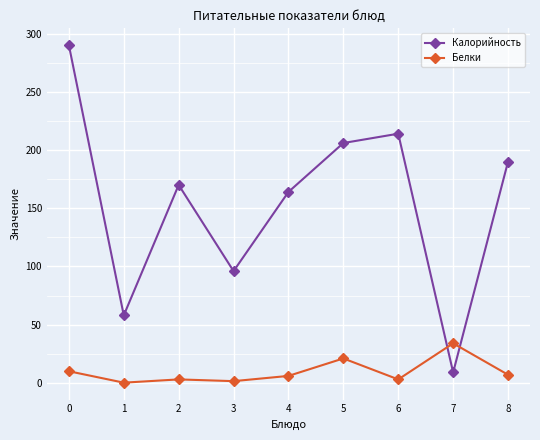

At which label does Калорийность reach its minimum?

7